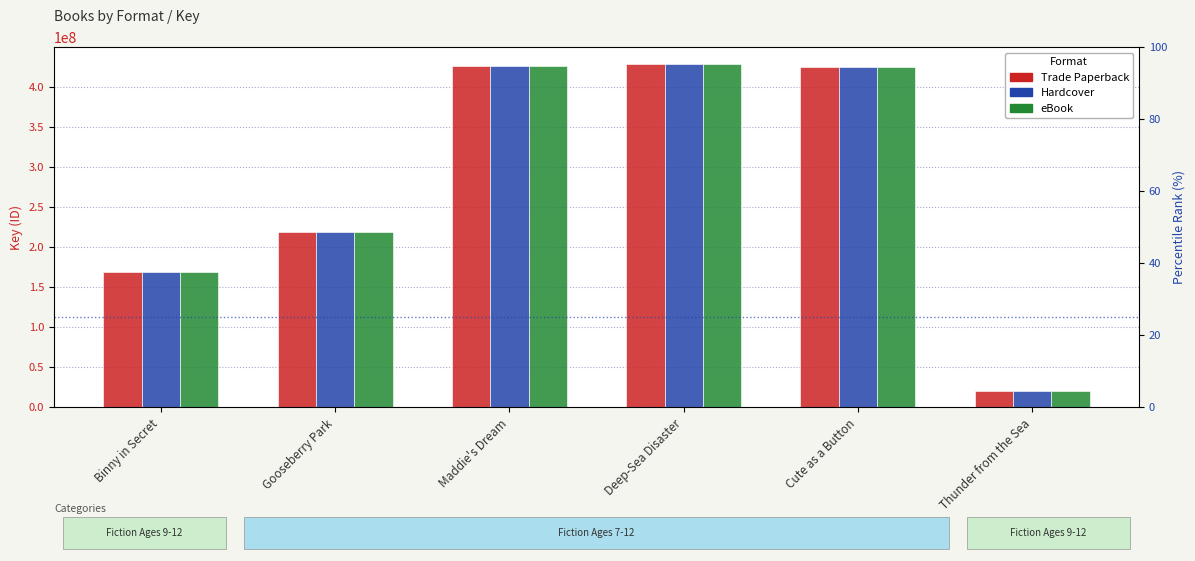

Which has a higher value, Deep-Sea Disaster or Cute as a Button?

Deep-Sea Disaster